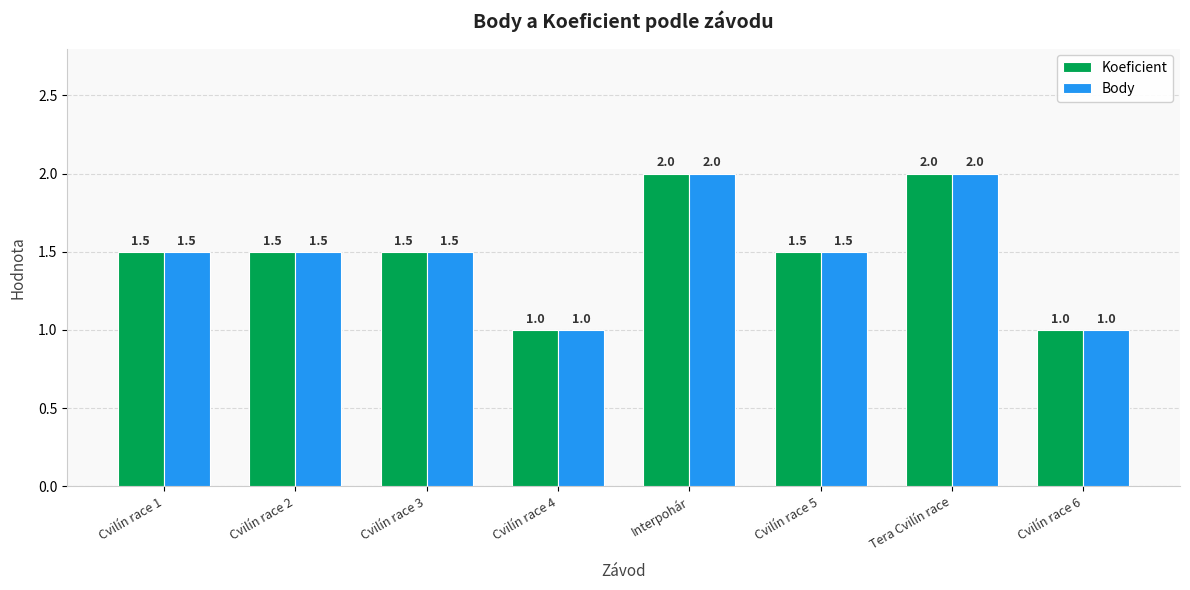

What is the sum of the Koeficient values at Cvilín race 3 and Cvilín race 6?

2.5